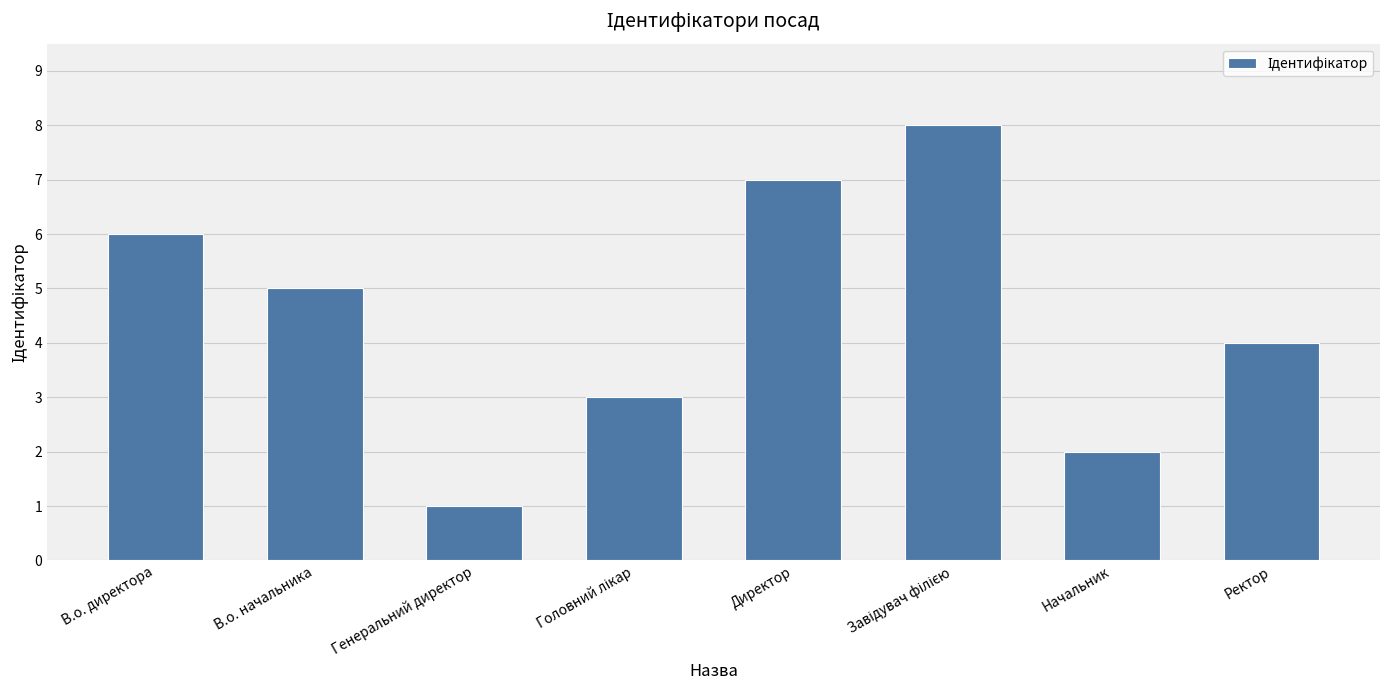

Which category has the lowest value across all series?

Генеральний директор